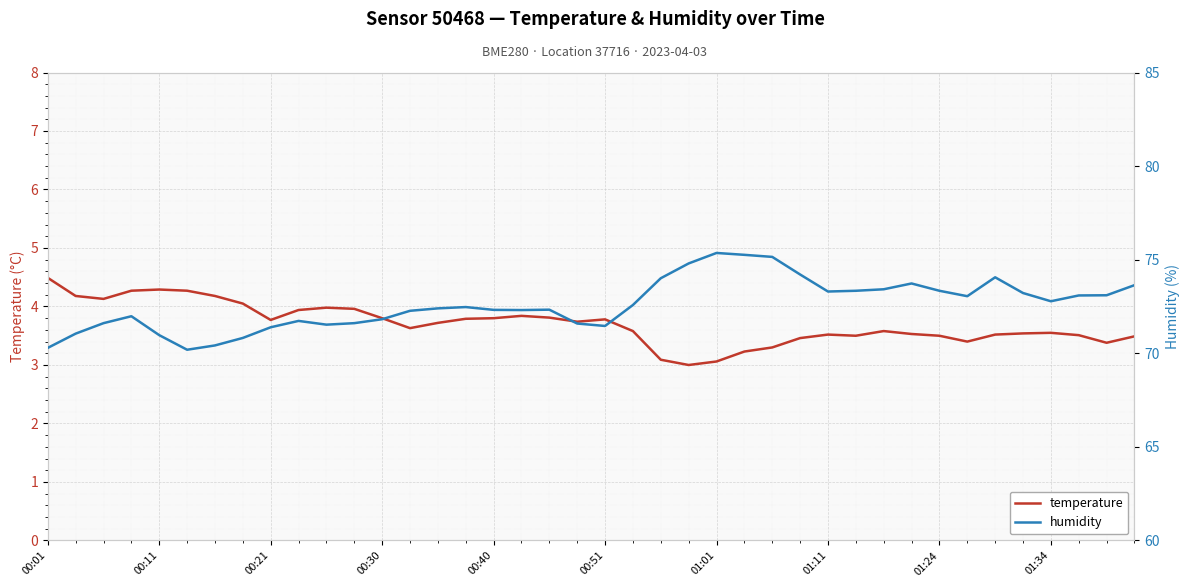

What is the spread (max minus min) of values at 19?

67.9